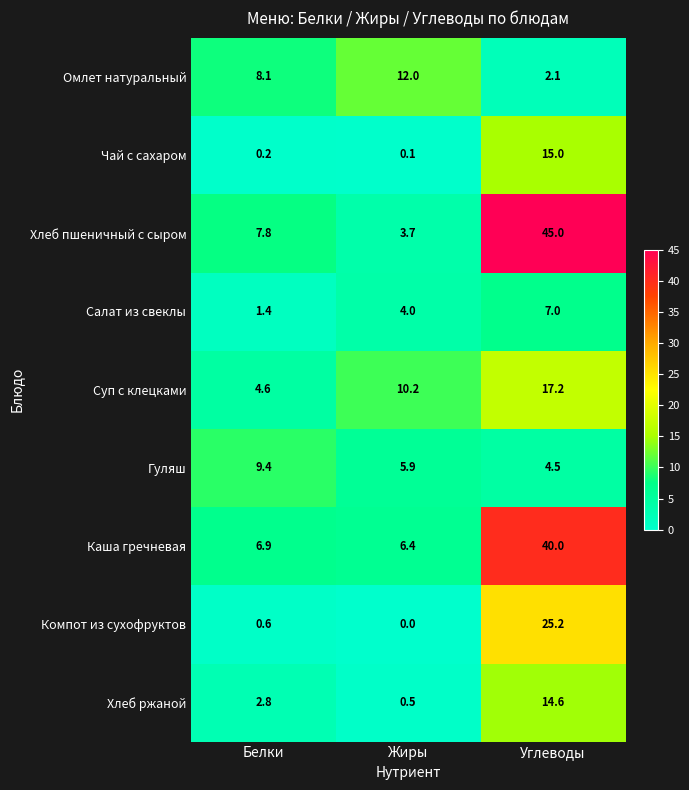

Is it true that Хлеб пшеничный с сыром equals 13.6 at Белки?

False